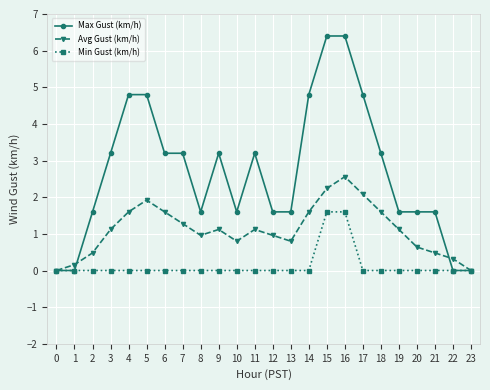

What is the difference between the maximum and second lowest values in the Avg Gust (km/h) series?

2.6